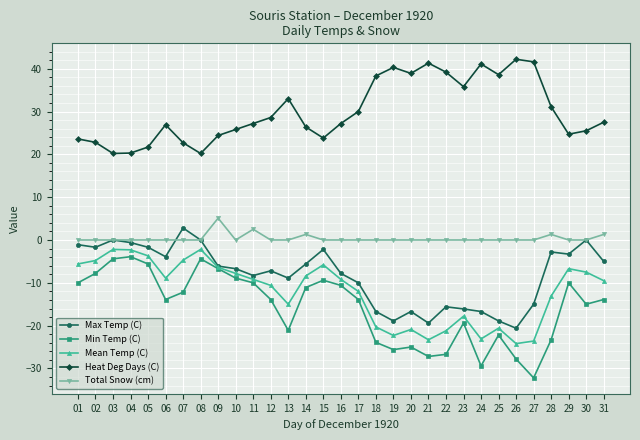

The Min Temp (C) series shows -10.6 at 16. True or false?

True